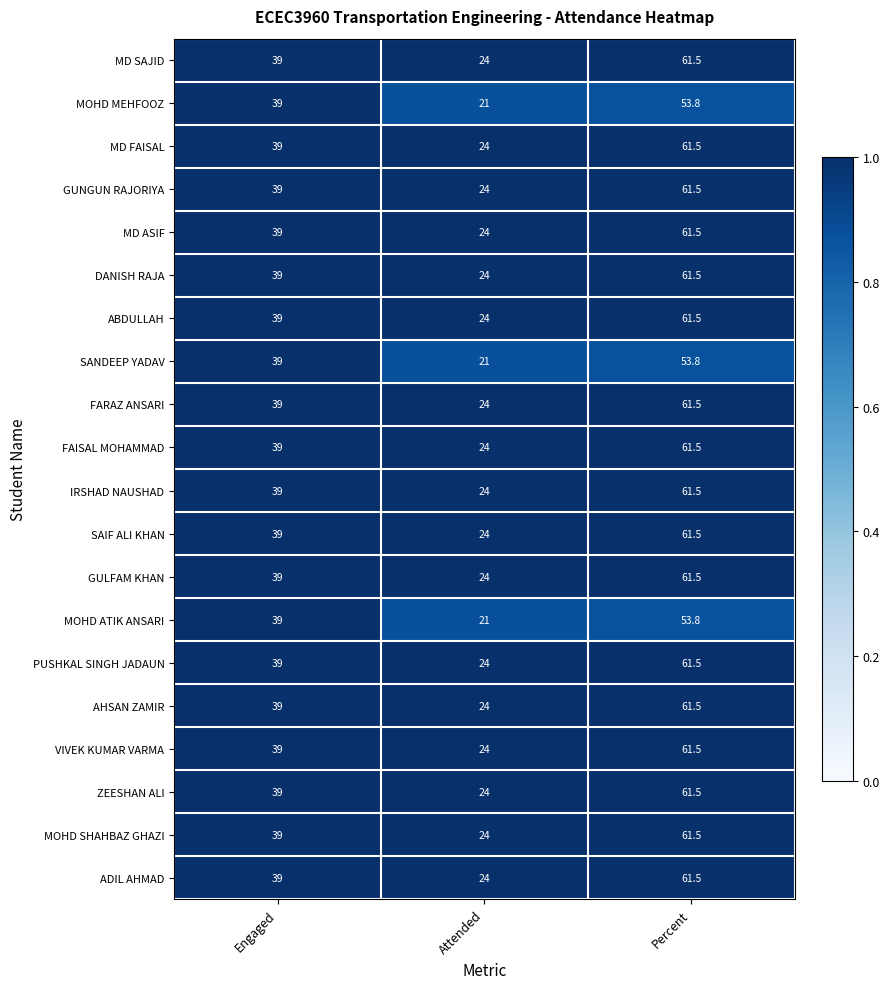

What is the smallest value displayed?

21.0